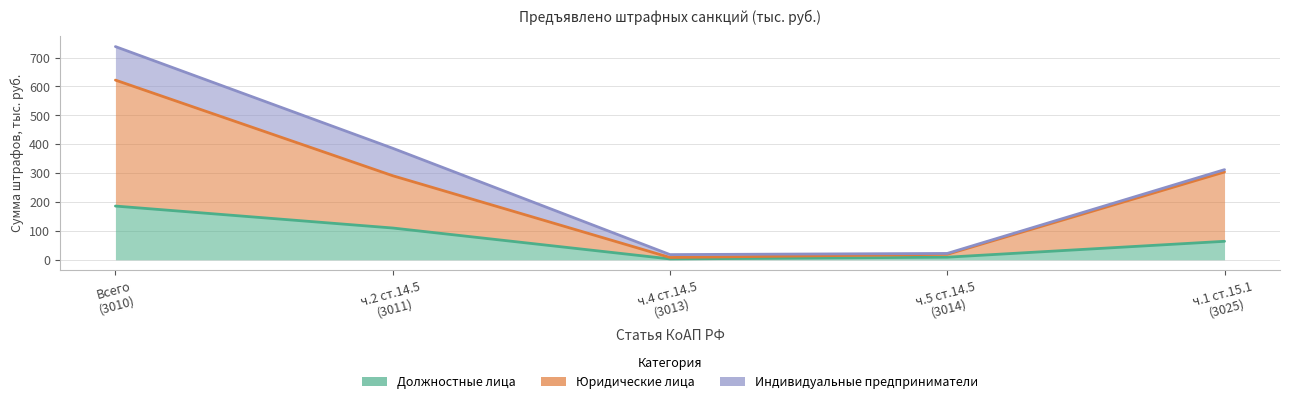

What is the value of the Должностные лица point at the 5th from the left?

64